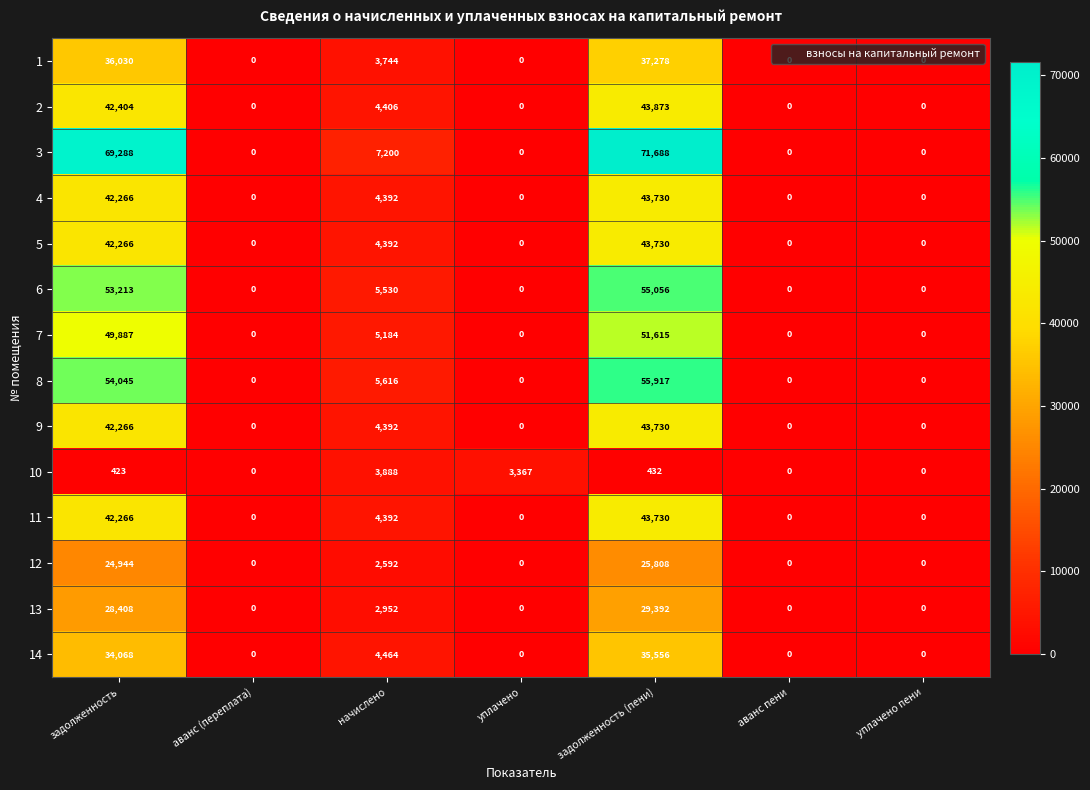

What is the difference between the maximum and second lowest values in the 2 series?

43873